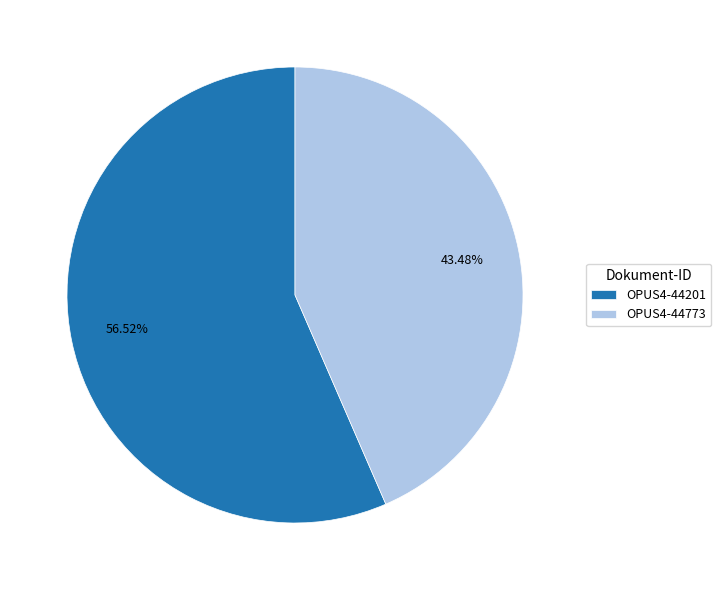

What percentage is the OPUS4-44201 slice, to the nearest percent?

57%